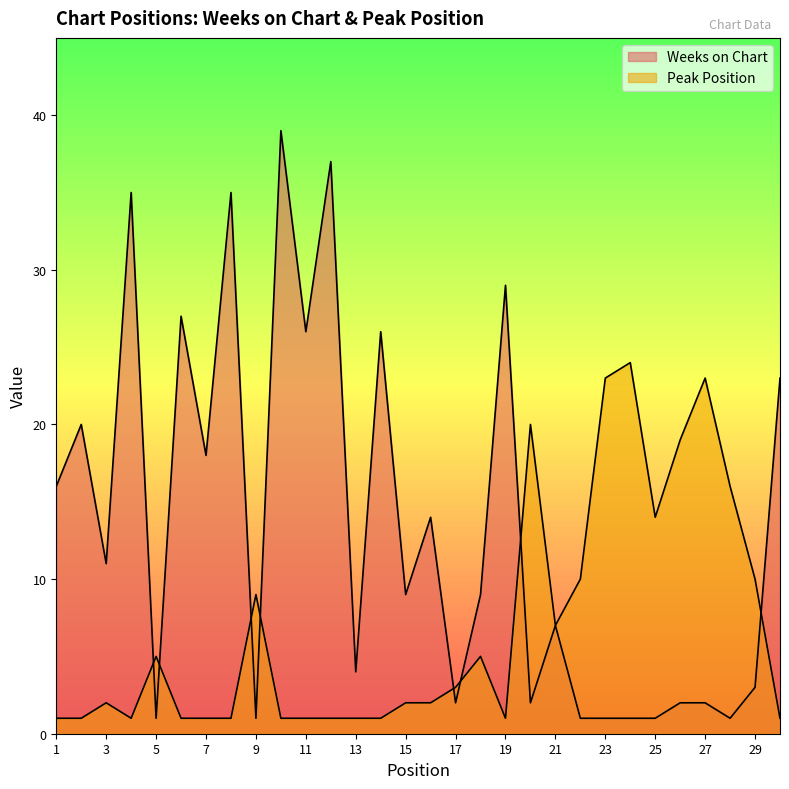

What is the average value of the Weeks on Chart series?

13